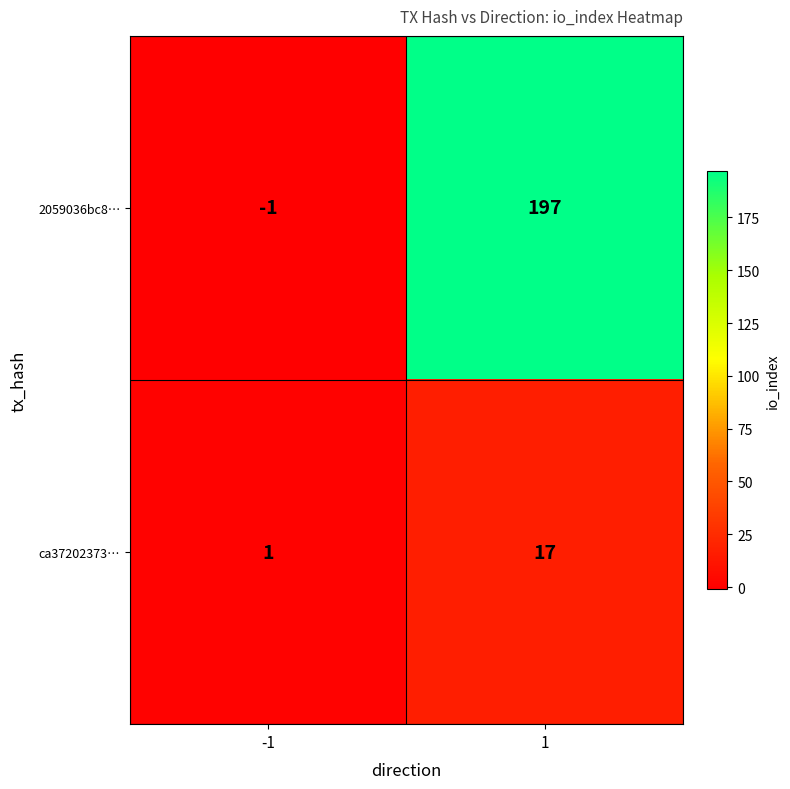

Reading left to right, what are all the values shown in this chart?

2059036bc8…: -1	197
ca37202373…: 1	17